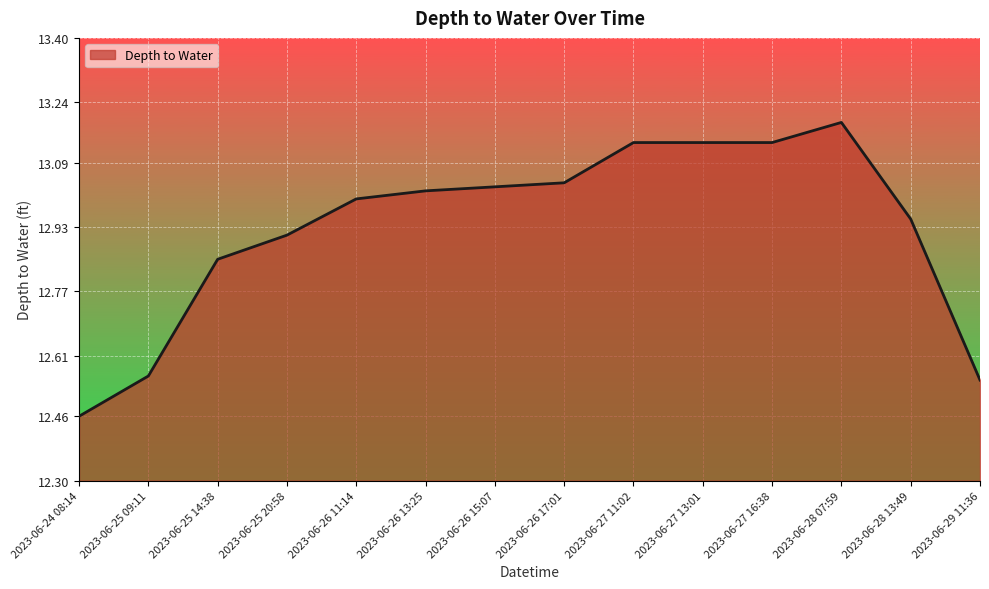

At which label is the value closest to 12?

2023-06-24 08:14